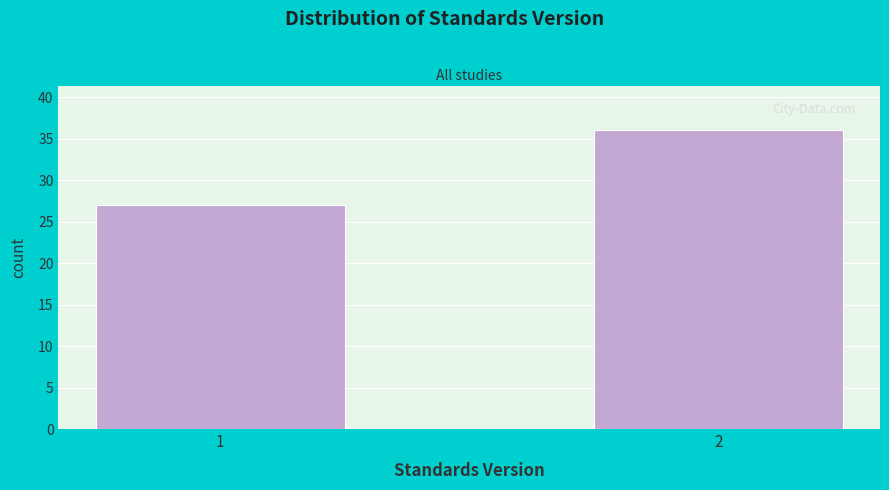

Reading right to left, list all the values displayed in this chart.

36	27